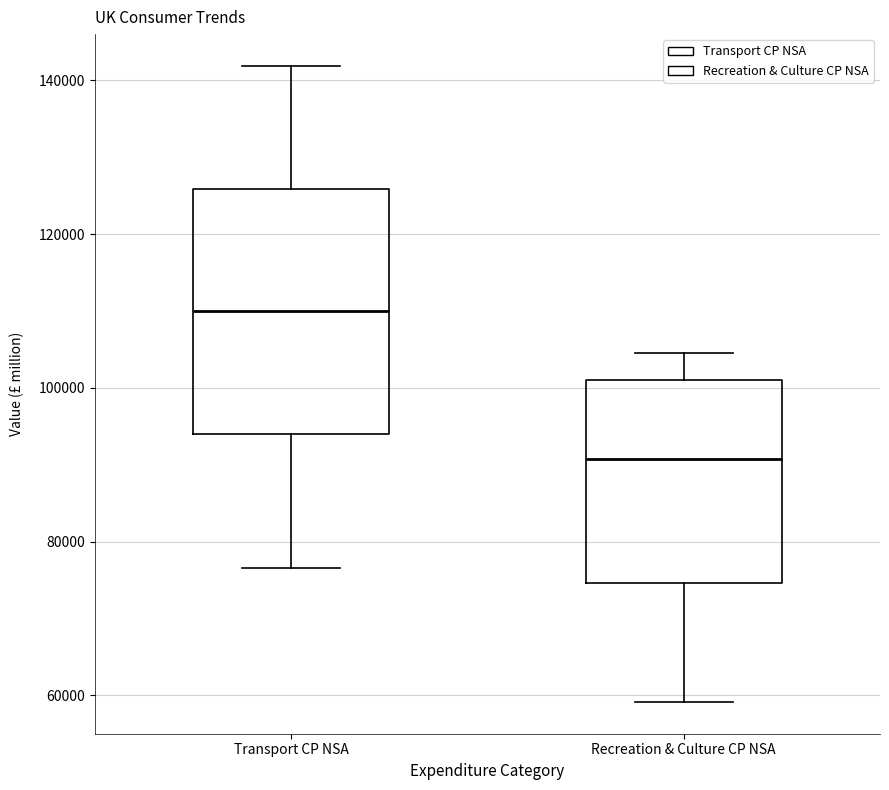

Where does the median line of the box for Transport CP NSA sit on the y-axis? The values are not printed on the chart, so give them approximately, as read against the axis.

110000